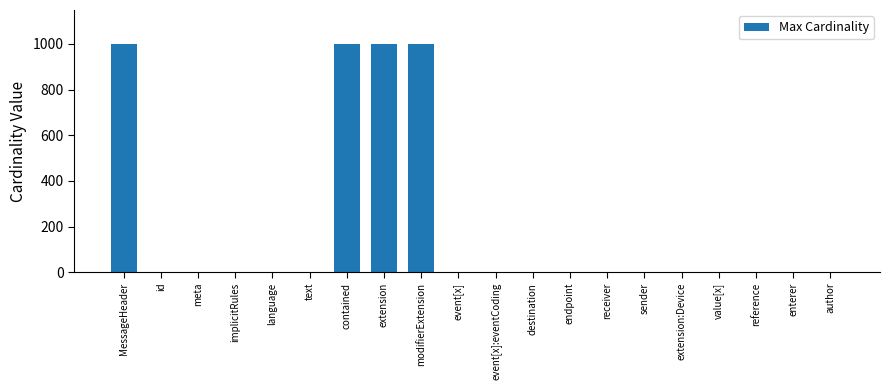

Between sender and contained, which is larger?

contained